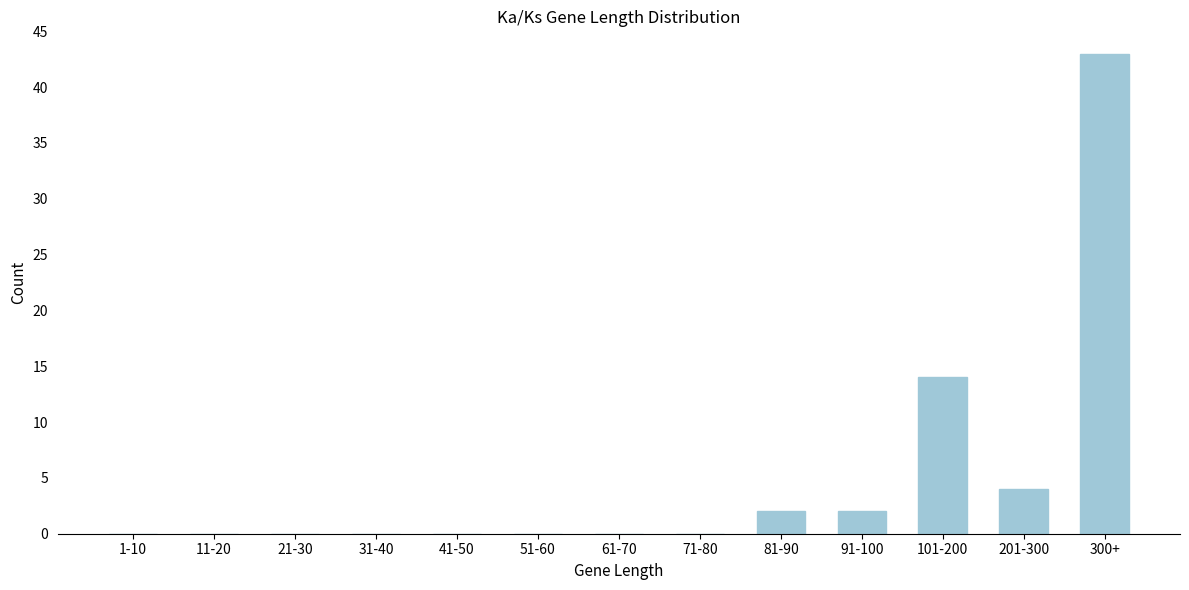

Reading right to left, list all the values displayed in this chart.

300+=43	201-300=4	101-200=14	91-100=2	81-90=2	71-80=0	61-70=0	51-60=0	41-50=0	31-40=0	21-30=0	11-20=0	1-10=0